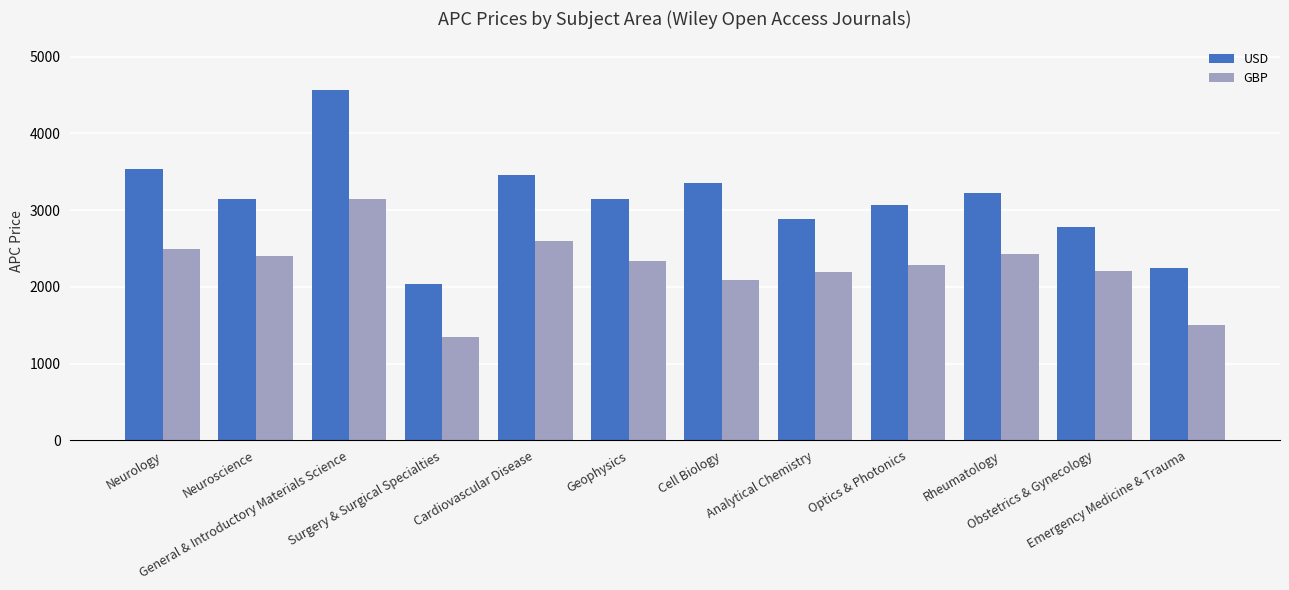

What is the smallest value displayed?

1350